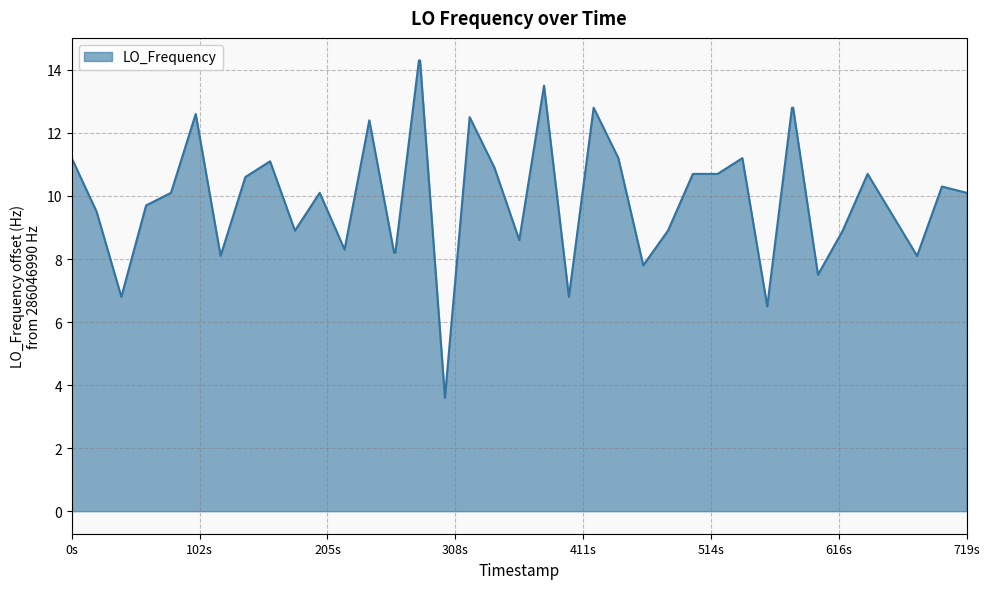

What is the greatest value displayed?

14.3